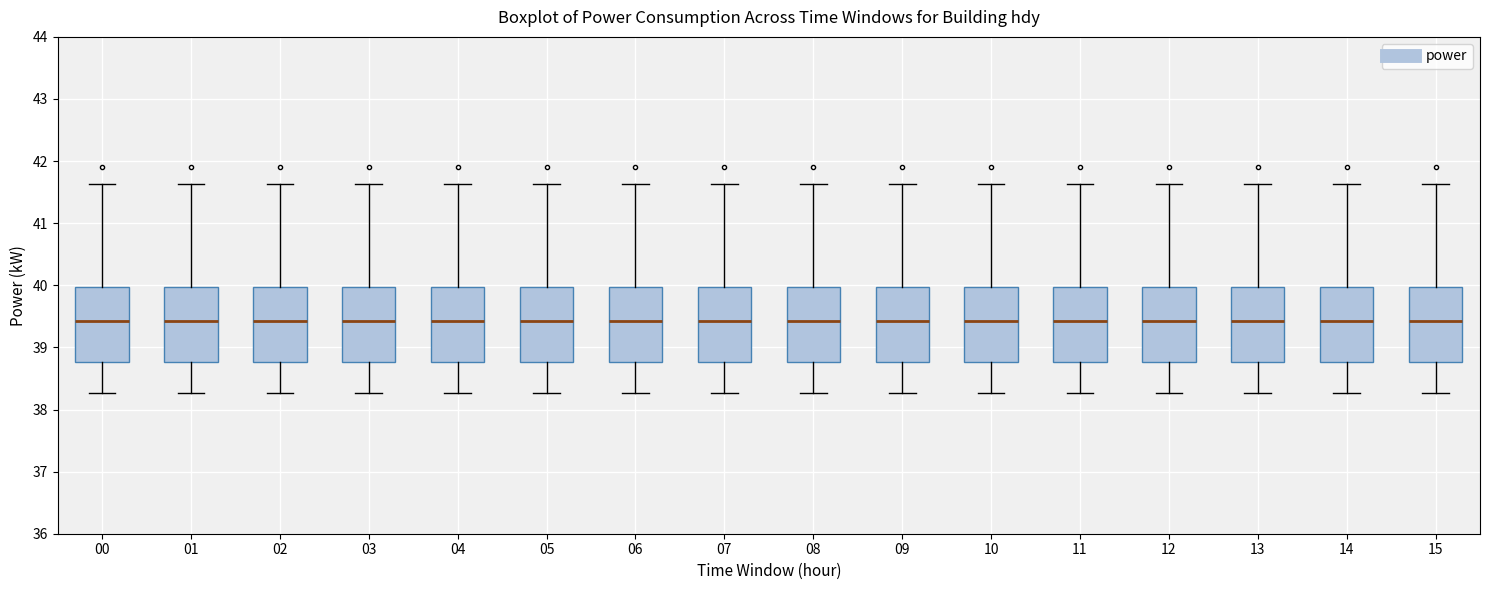

Reading left to right, read every box against the y-axis: the position of its median line, the range the box covers, and the ends of its whiskers. The values are not printed on the chart, so give them approximately, as read against the axis.

00: median 39.4, box 38.8 to 40.0, whiskers 38.3 to 41.6
01: median 39.4, box 38.8 to 40.0, whiskers 38.3 to 41.6
02: median 39.4, box 38.8 to 40.0, whiskers 38.3 to 41.6
03: median 39.4, box 38.8 to 40.0, whiskers 38.3 to 41.6
04: median 39.4, box 38.8 to 40.0, whiskers 38.3 to 41.6
05: median 39.4, box 38.8 to 40.0, whiskers 38.3 to 41.6
06: median 39.4, box 38.8 to 40.0, whiskers 38.3 to 41.6
07: median 39.4, box 38.8 to 40.0, whiskers 38.3 to 41.6
08: median 39.4, box 38.8 to 40.0, whiskers 38.3 to 41.6
09: median 39.4, box 38.8 to 40.0, whiskers 38.3 to 41.6
10: median 39.4, box 38.8 to 40.0, whiskers 38.3 to 41.6
11: median 39.4, box 38.8 to 40.0, whiskers 38.3 to 41.6
12: median 39.4, box 38.8 to 40.0, whiskers 38.3 to 41.6
13: median 39.4, box 38.8 to 40.0, whiskers 38.3 to 41.6
14: median 39.4, box 38.8 to 40.0, whiskers 38.3 to 41.6
15: median 39.4, box 38.8 to 40.0, whiskers 38.3 to 41.6